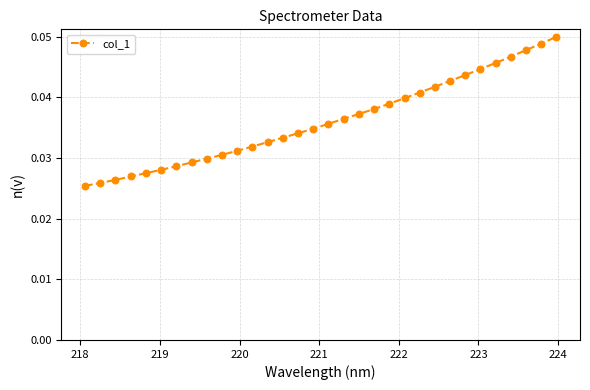

How many values are between 0 and 1?

32